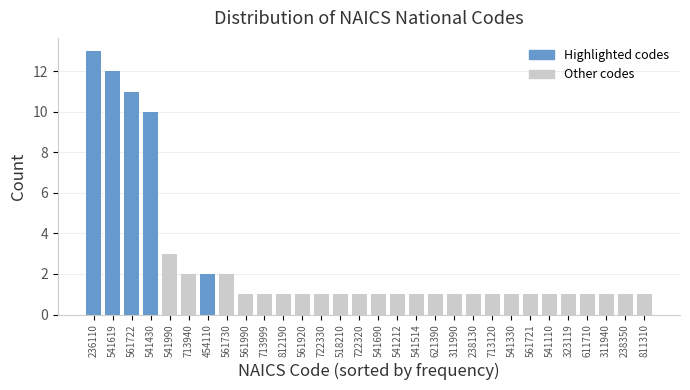

Reading right to left, list all the values displayed in this chart.

1	1	1	1	1	1	1	1	1	1	1	1	1	1	1	1	1	1	1	1	1	1	2	2	2	3	10	11	12	13